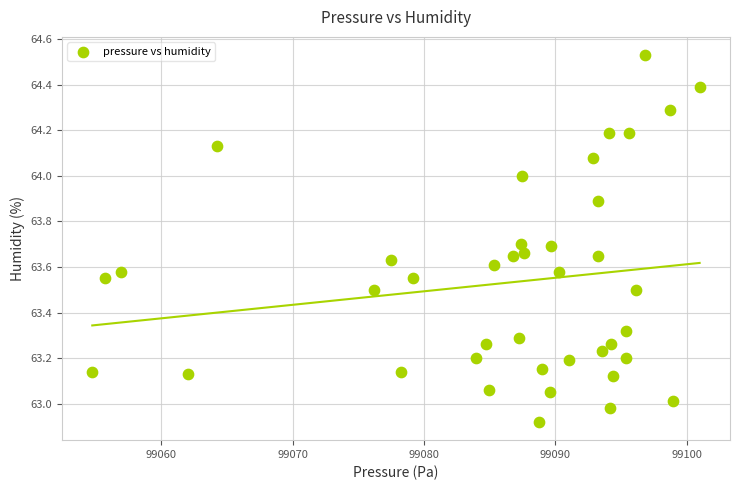

What is the range of X values (max minus min)?

46.2